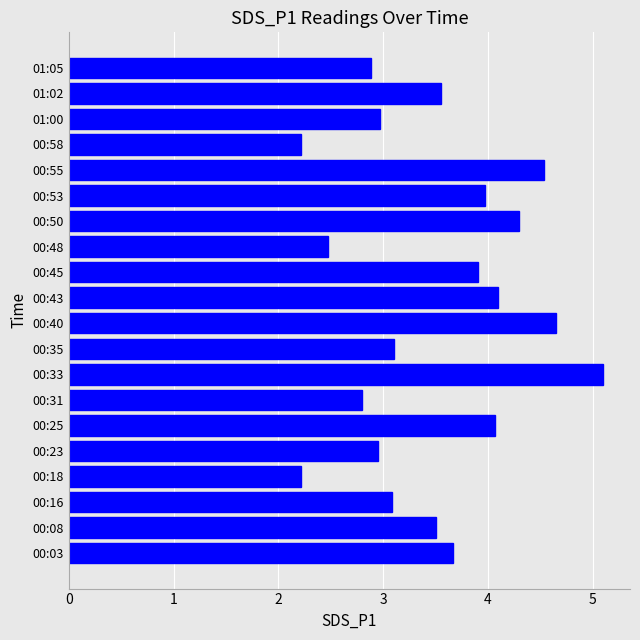

Approximately how many times larger is the value at 00:48 compared to 00:35?

0.8